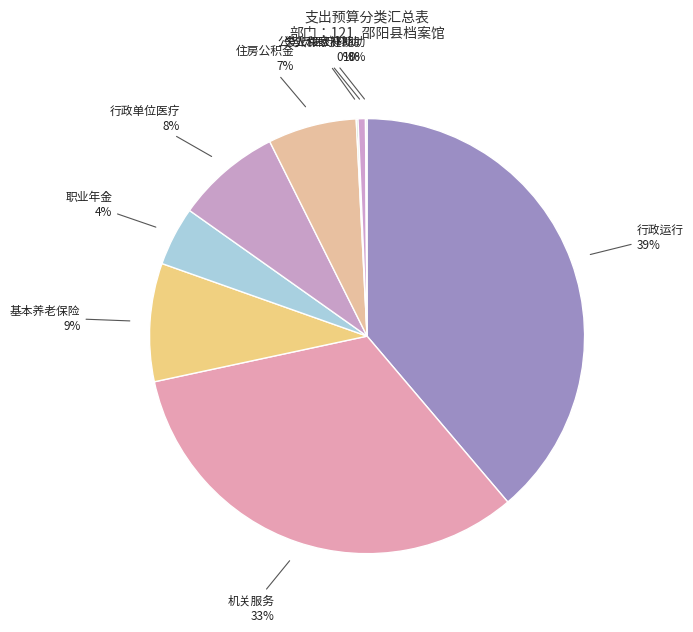

Which category has the biggest portion of the pie?

行政运行